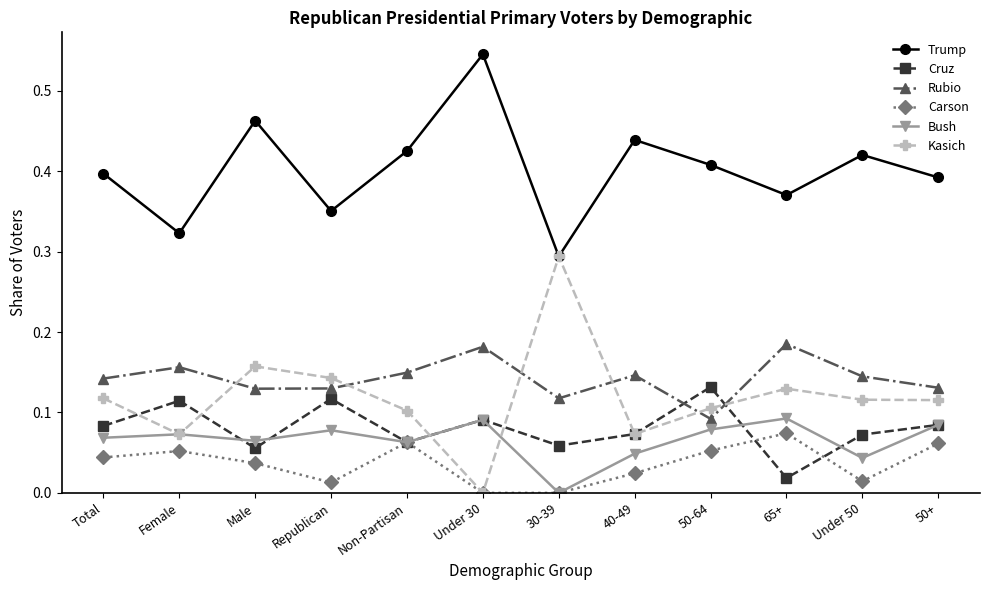

What is the label of the 8th point from the right?

Non-Partisan